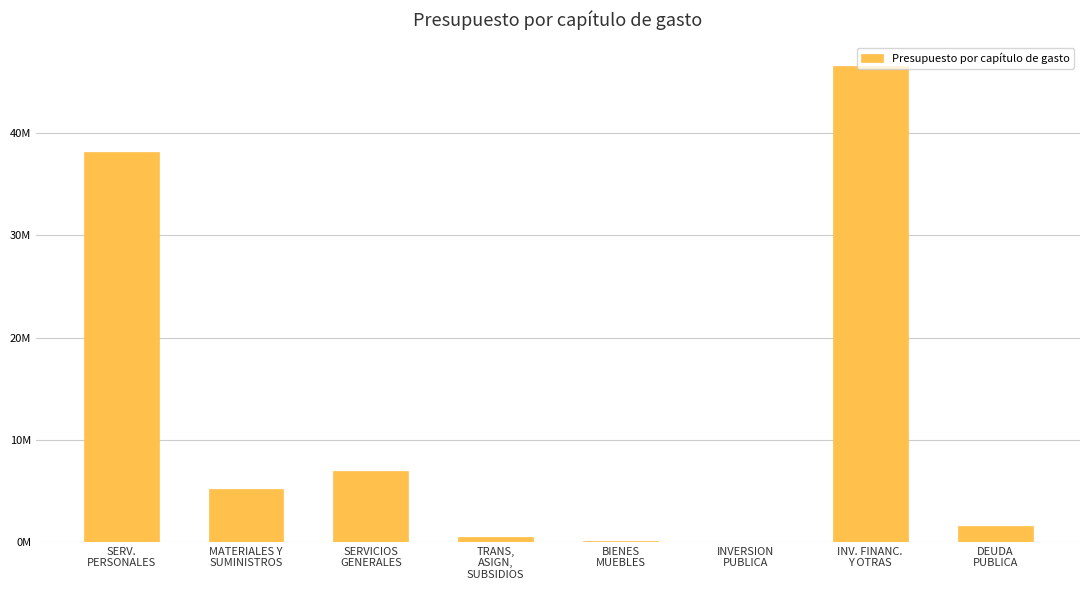

What is the change in value from SERV.
PERSONALES to MATERIALES Y
SUMINISTROS?

-33016544.6